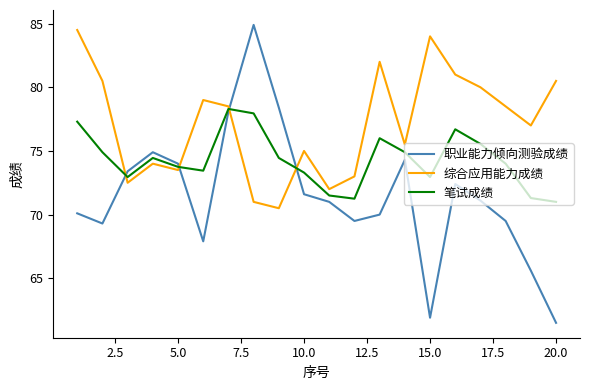

Rank the series by their average value, from lowest to highest.

职业能力倾向测验成绩, 笔试成绩, 综合应用能力成绩